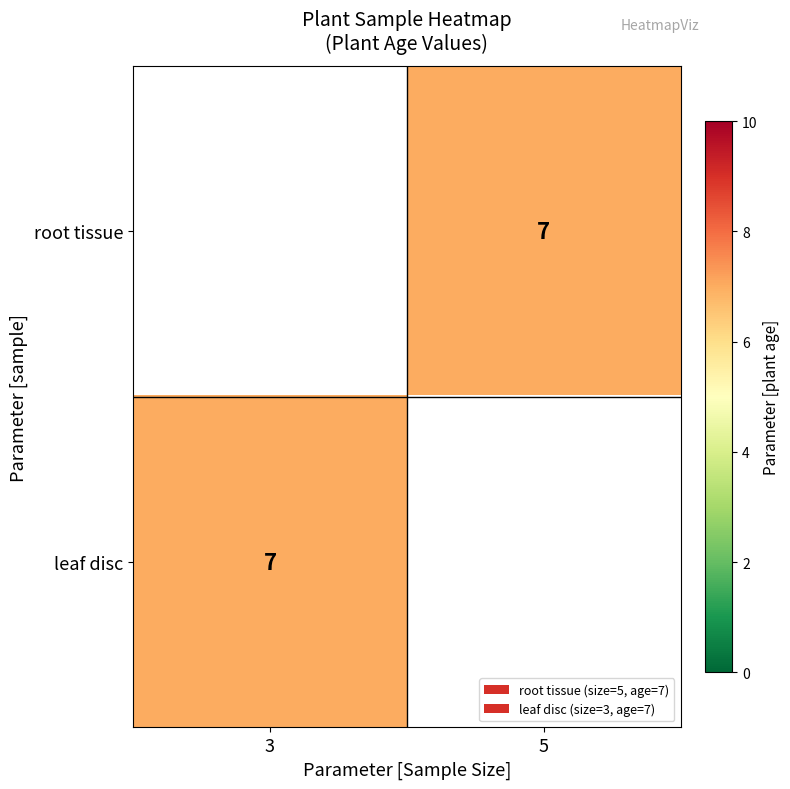

At which label does root tissue reach its minimum?

3